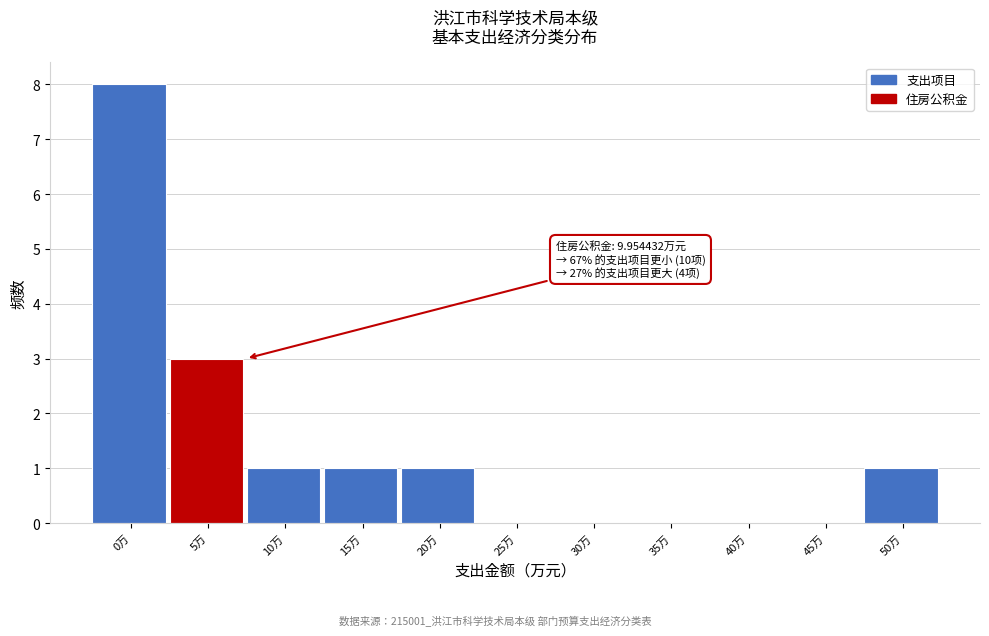

Reading right to left, what are all the values shown in this chart?

50万=1	45万=0	40万=0	35万=0	30万=0	25万=0	20万=1	15万=1	10万=1	5万=3	0万=8